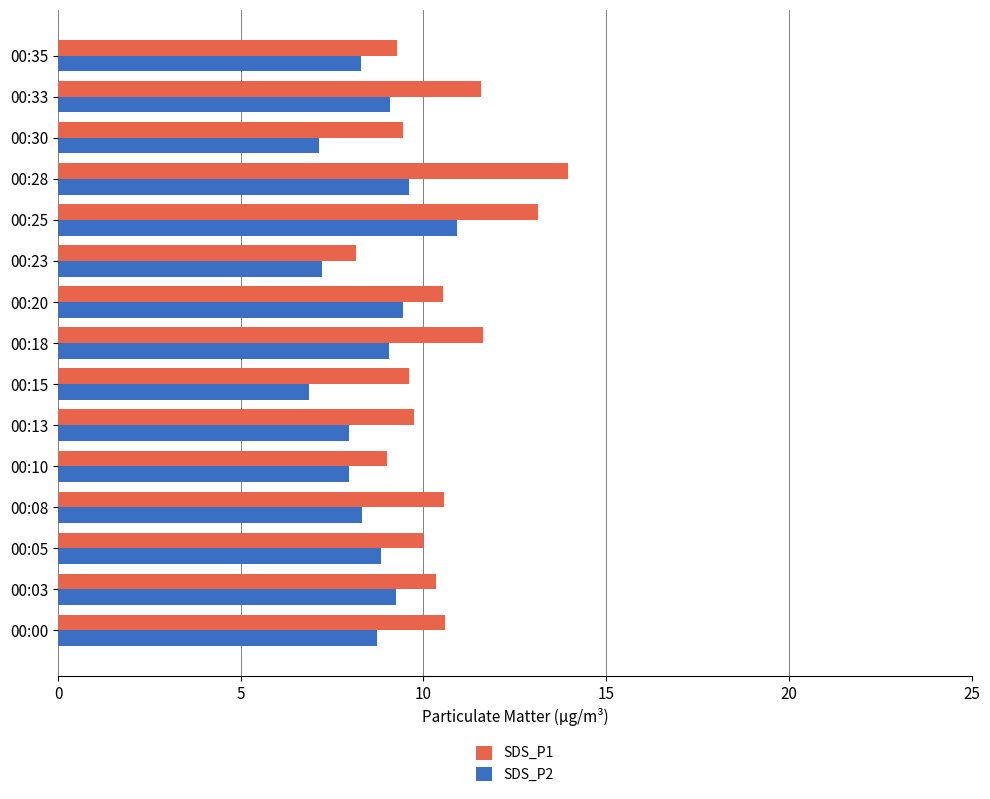

Which series changed the most between 00:10 and 00:20?

SDS_P1